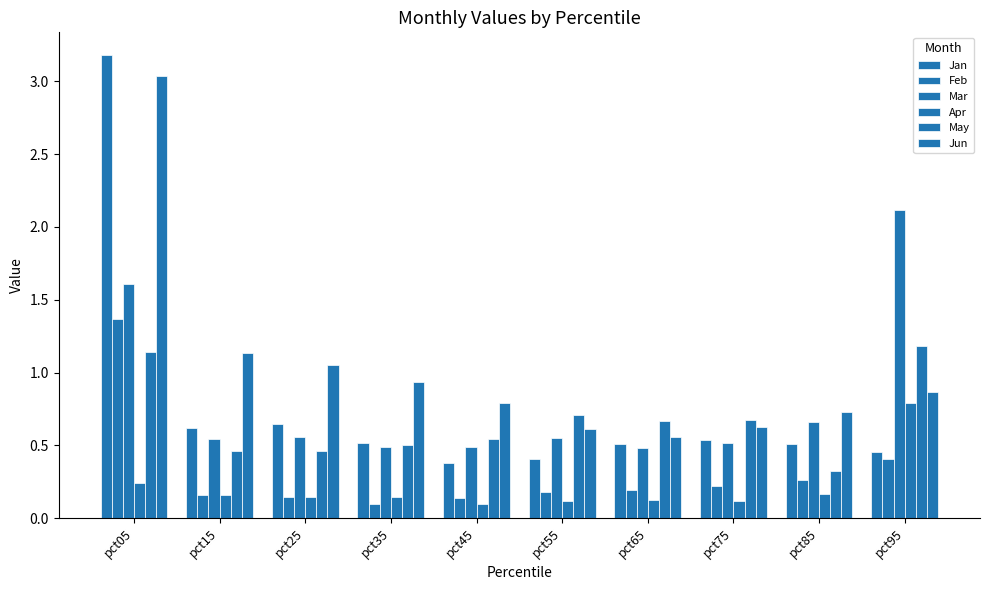

At which category is the sum across all series the highest?

pct05